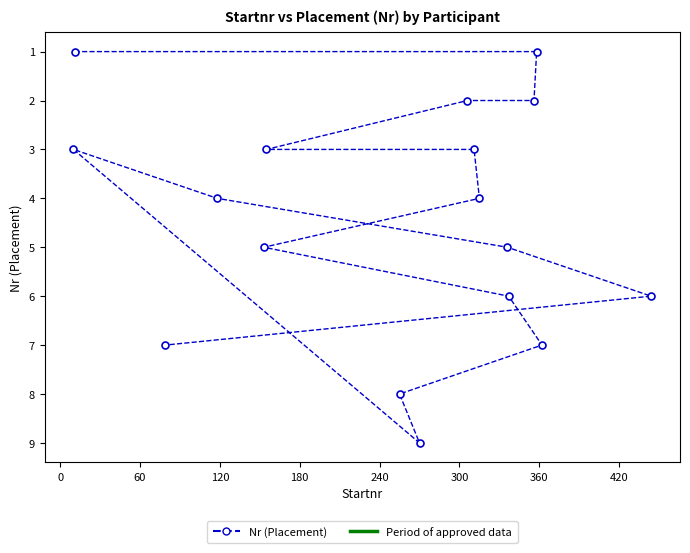

Reading right to left, extract all data points from this chart.

6	7	1	2	6	5	4	3	2	9	8	3	5	4	7	1	3